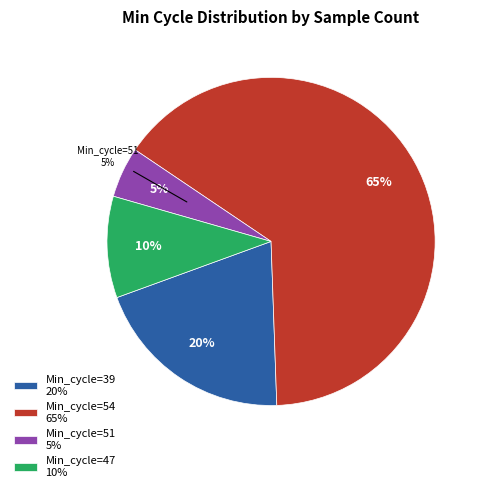

Does 39 account for over 50% of the chart?

No